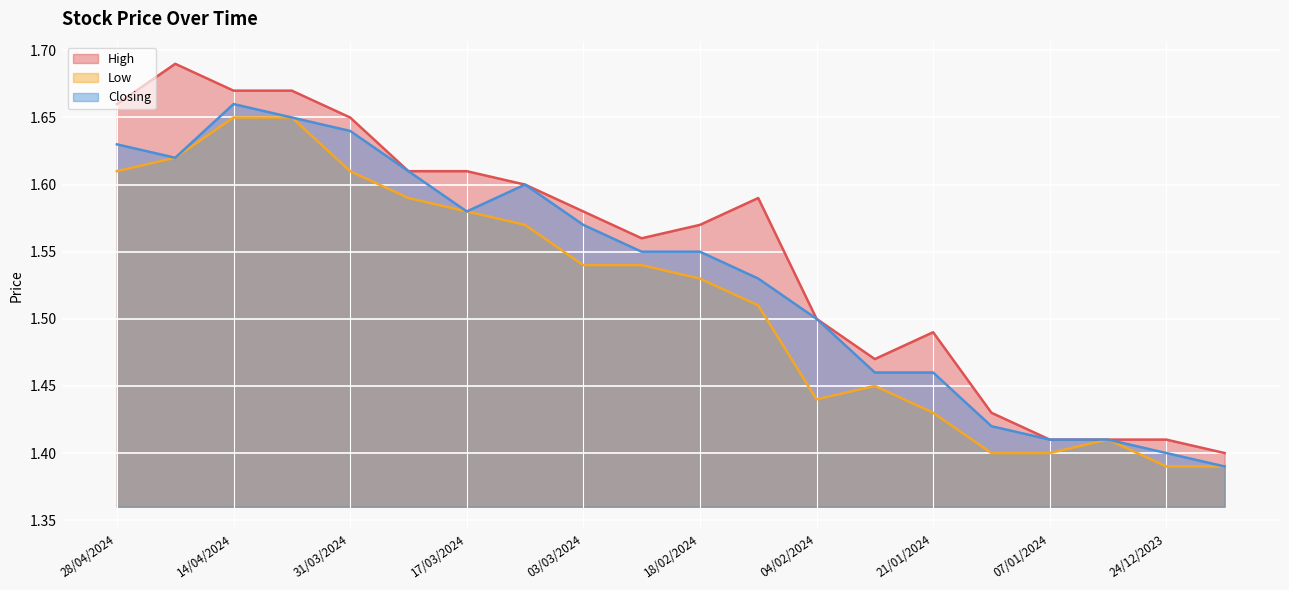

Reading right to left, extract all data points from this chart.

High: 1.4	1.4	1.4	1.4	1.4	1.5	1.5	1.5	1.6	1.6	1.6	1.6	1.6	1.6	1.6	1.6	1.7	1.7	1.7	1.7
Low: 1.4	1.4	1.4	1.4	1.4	1.4	1.4	1.4	1.5	1.5	1.5	1.5	1.6	1.6	1.6	1.6	1.6	1.6	1.6	1.6
Closing: 1.4	1.4	1.4	1.4	1.4	1.5	1.5	1.5	1.5	1.6	1.6	1.6	1.6	1.6	1.6	1.6	1.6	1.7	1.6	1.6